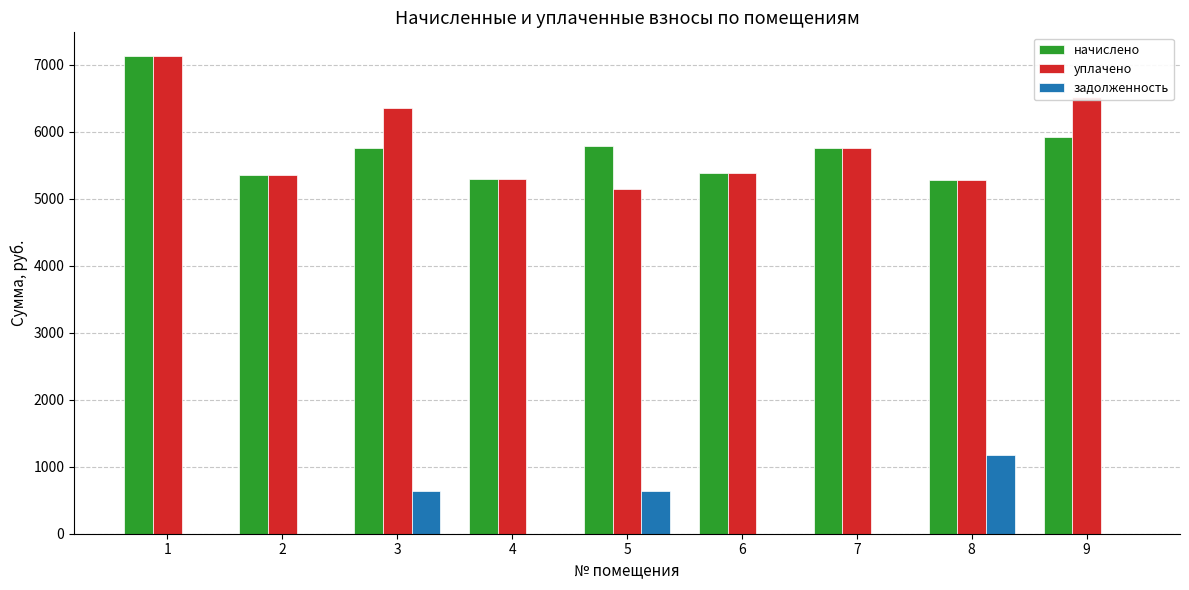

Is it true that начислено equals 1720.8 at 5?

False